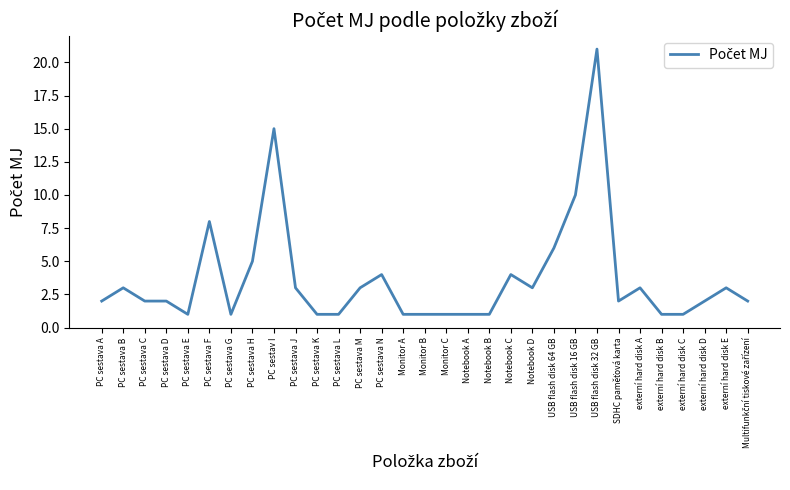

What position from the left is PC sestava E?

5